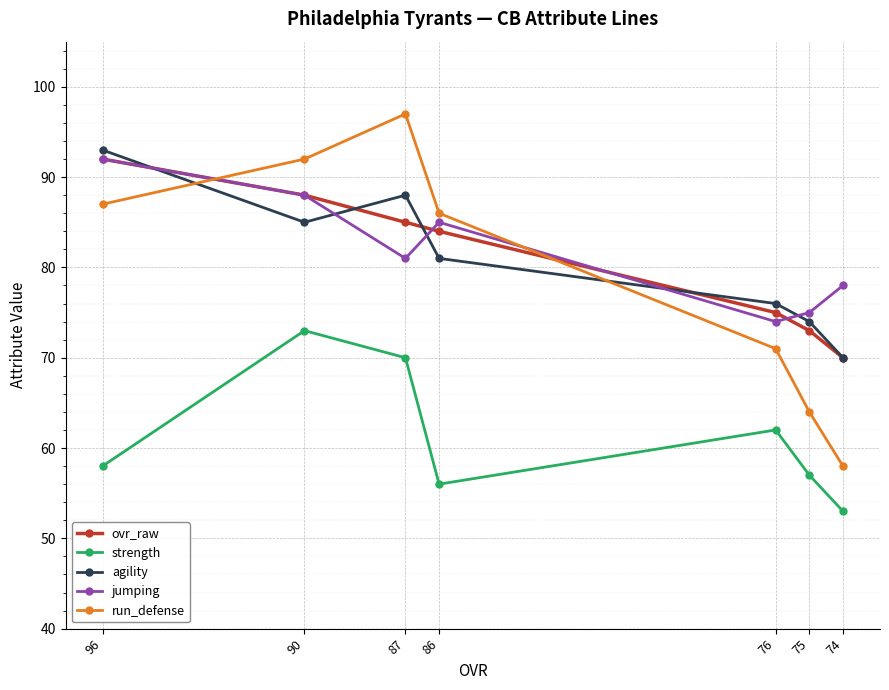

Is this an area chart (filled region under the line)?

No